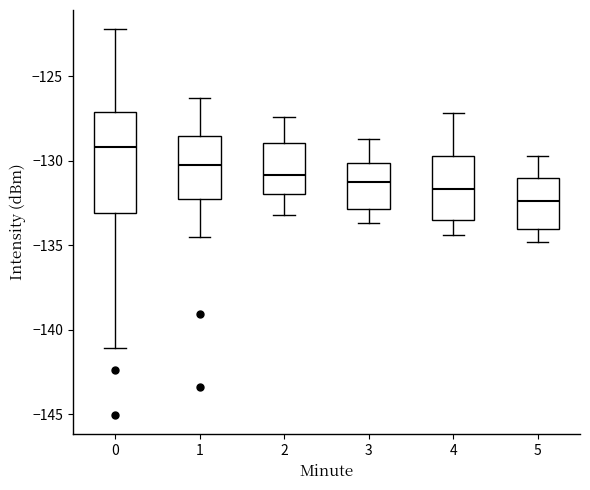

Reading left to right, transcribe this box plot: for each box, give where its median line is, the range the box spans, and where its two whiskers end, as read against the y-axis. The values are not printed on the chart, so give them approximately, as read against the axis.

0: median -129.0, box -133.0 to -127.0, whiskers -141.0 to -122.0
1: median -130.0, box -132.5 to -128.5, whiskers -134.5 to -126.5
2: median -131.0, box -132.0 to -129.0, whiskers -133.0 to -127.5
3: median -131.0, box -133.0 to -130.0, whiskers -133.5 to -128.5
4: median -131.5, box -133.5 to -129.5, whiskers -134.5 to -127.0
5: median -132.5, box -134.0 to -131.0, whiskers -135.0 to -129.5